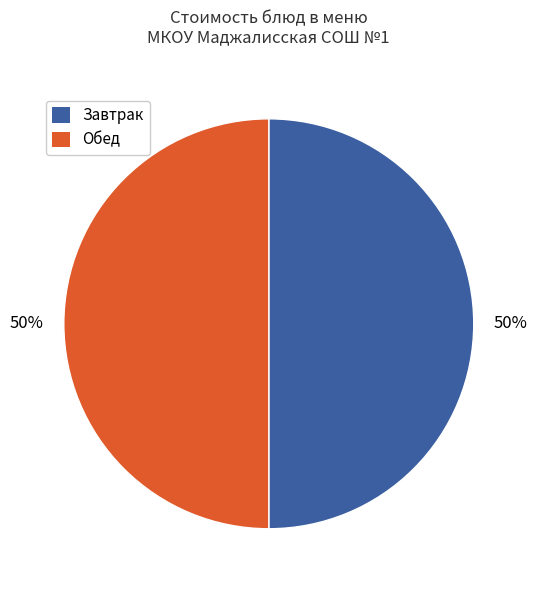

To the nearest percent, what is the average slice percentage?

50%